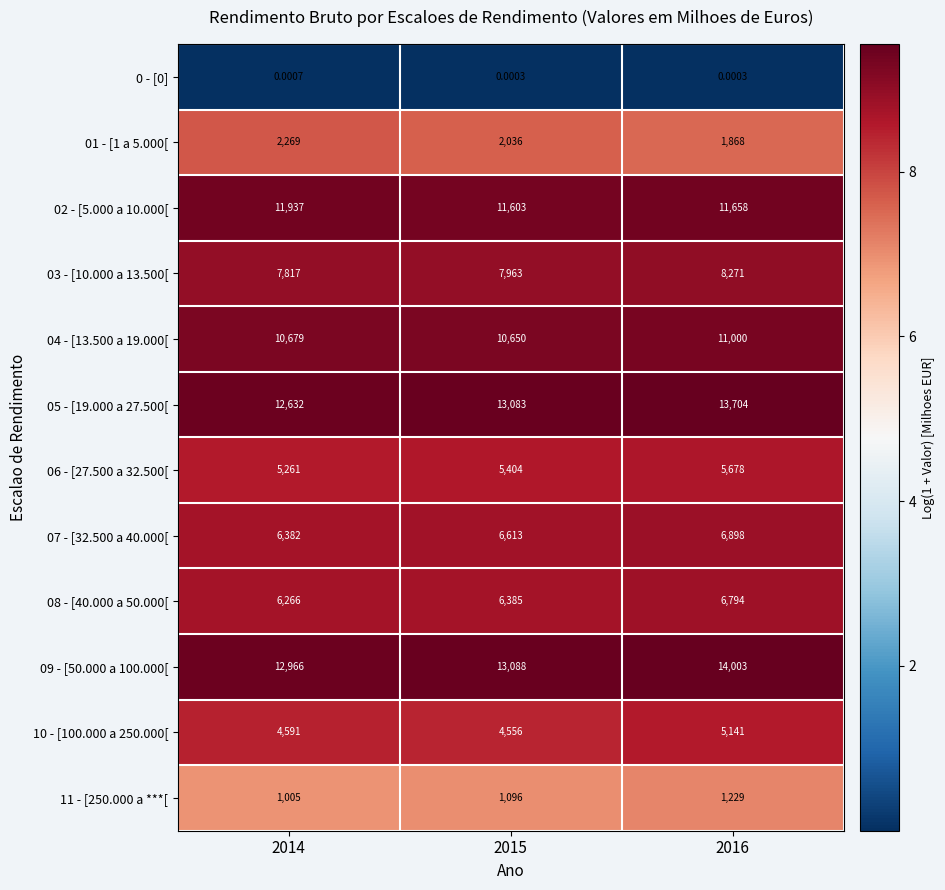

Is the value of 0 - [0] at 2014 greater than the value of 07 - [32.500 a 40.000[ at 2014?

No